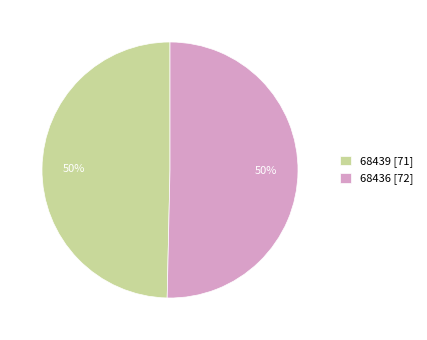

Is it true that 68439 [71] is 45% of the pie?

False